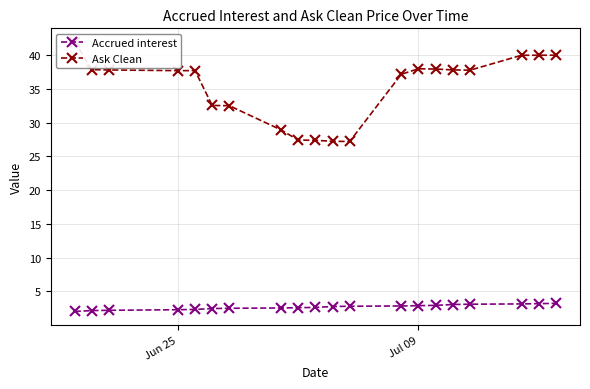

What are all the series names shown in the legend?

Accrued interest, Ask Clean